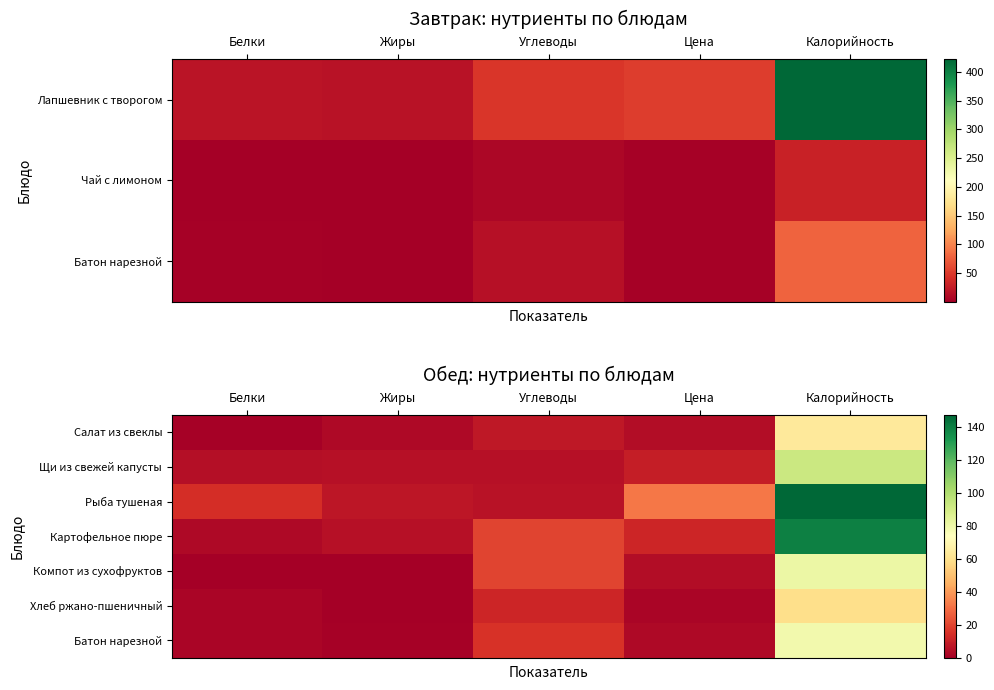

Where is Батон нарезной nearest to the value 39?

Углеводы